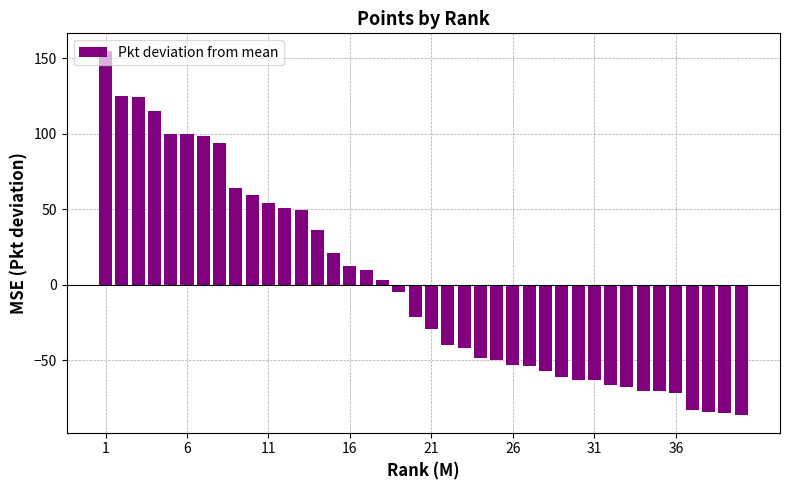

What is the smallest value displayed?

-86.0